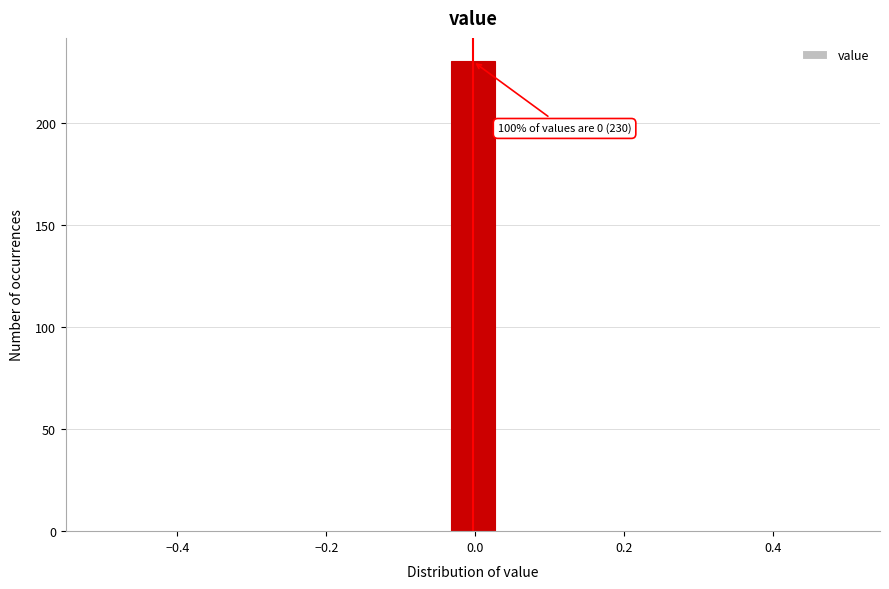

Around what value on the x-axis is the tallest bar? Give the approximate position of its centre, as read against the axis.

0.00